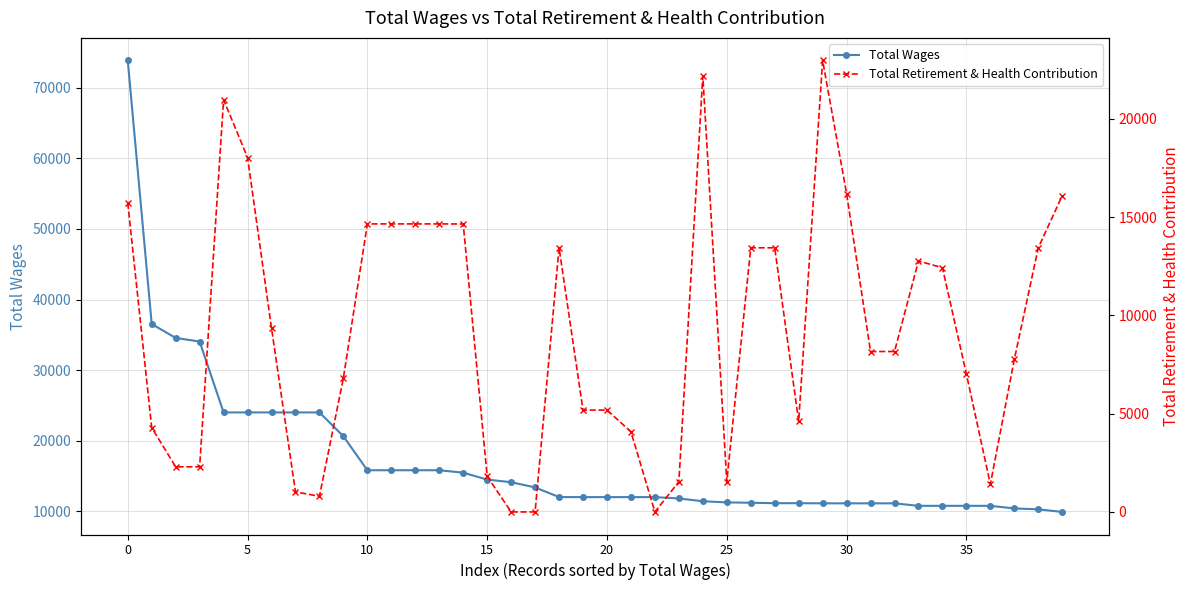

How many data points in Total Wages are less than 12000?

17